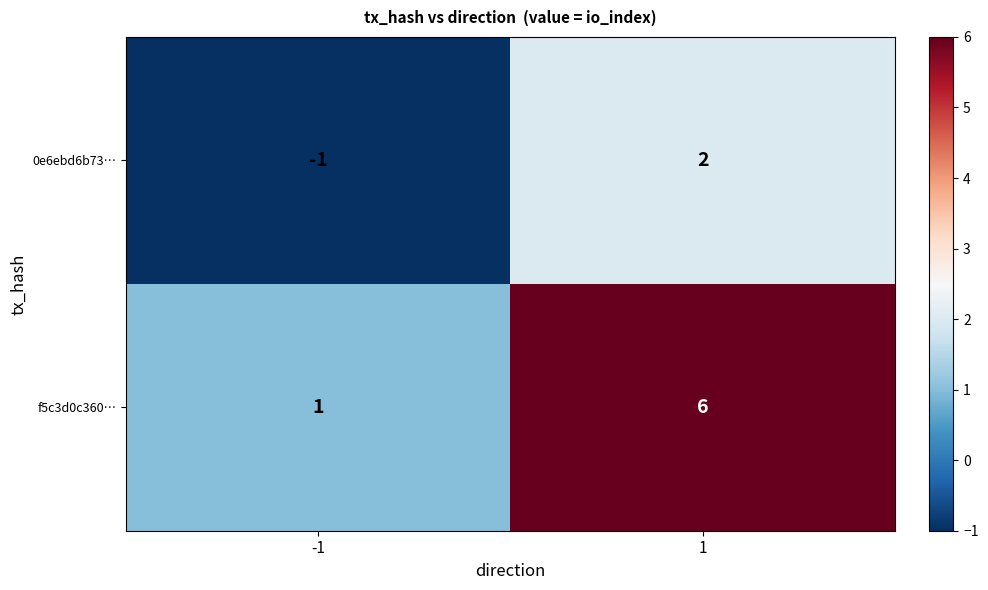

Rank the series by their maximum value, from lowest to highest.

0e6ebd6b73…, f5c3d0c360…